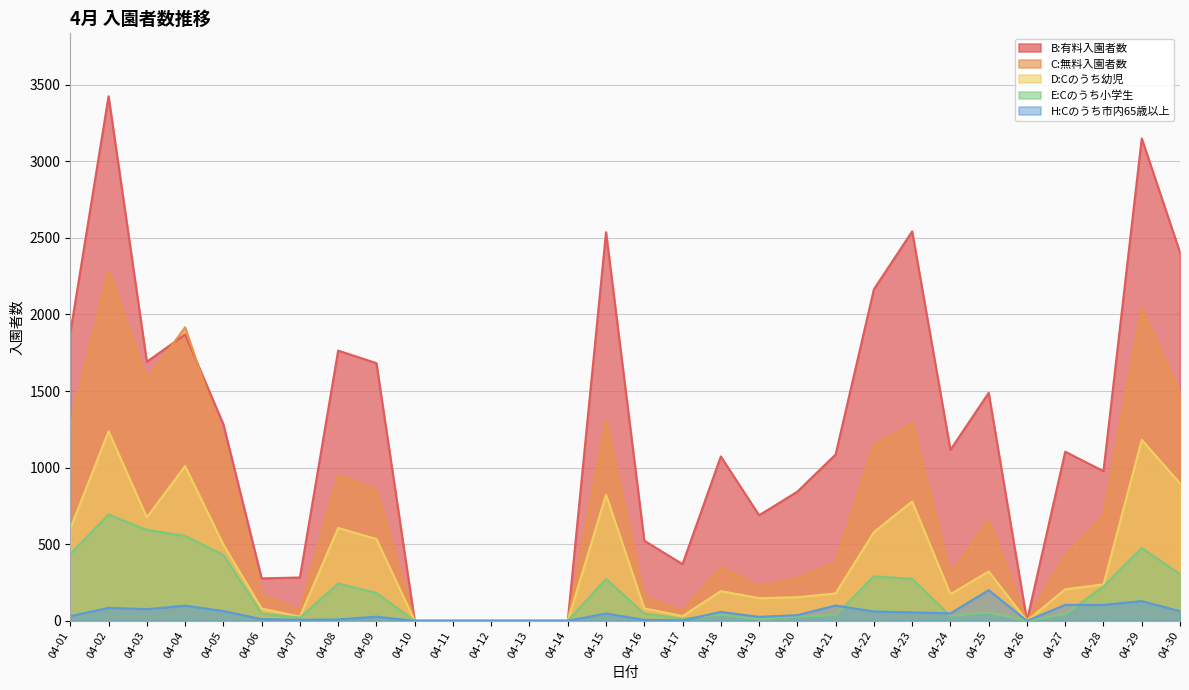

What is the total value across all series at 04-25?

2721